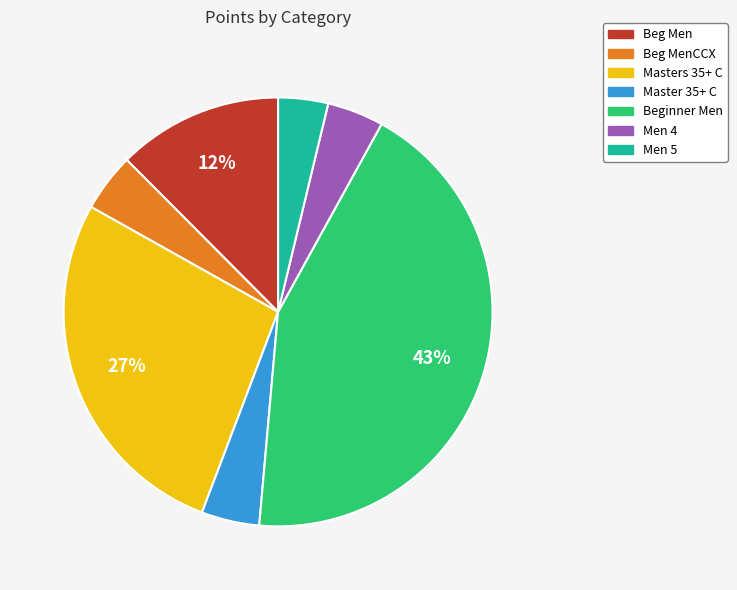

To the nearest percent, what is the average slice percentage?

14%